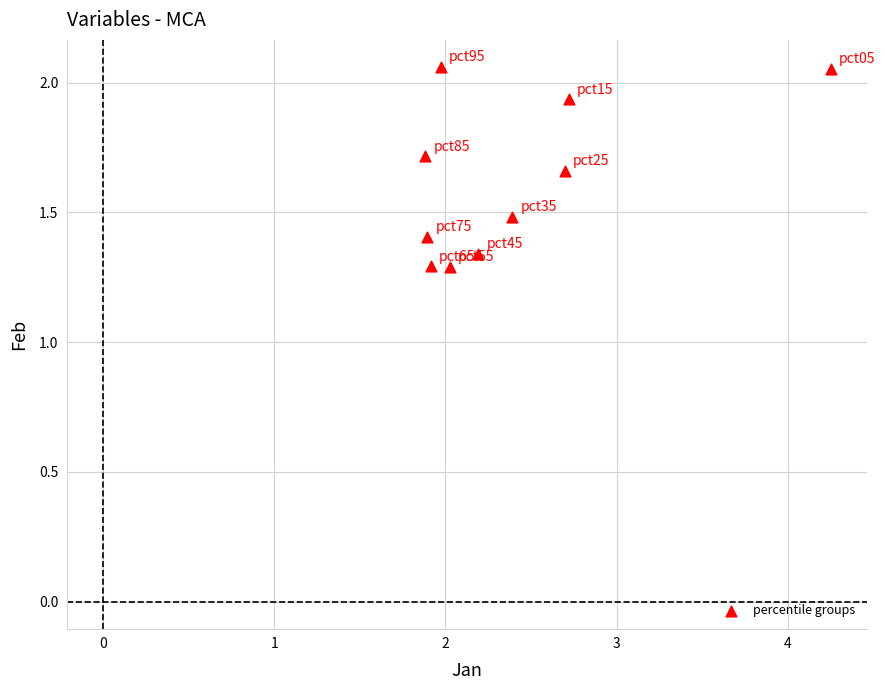

What is the range of Y values (max minus min)?

0.8